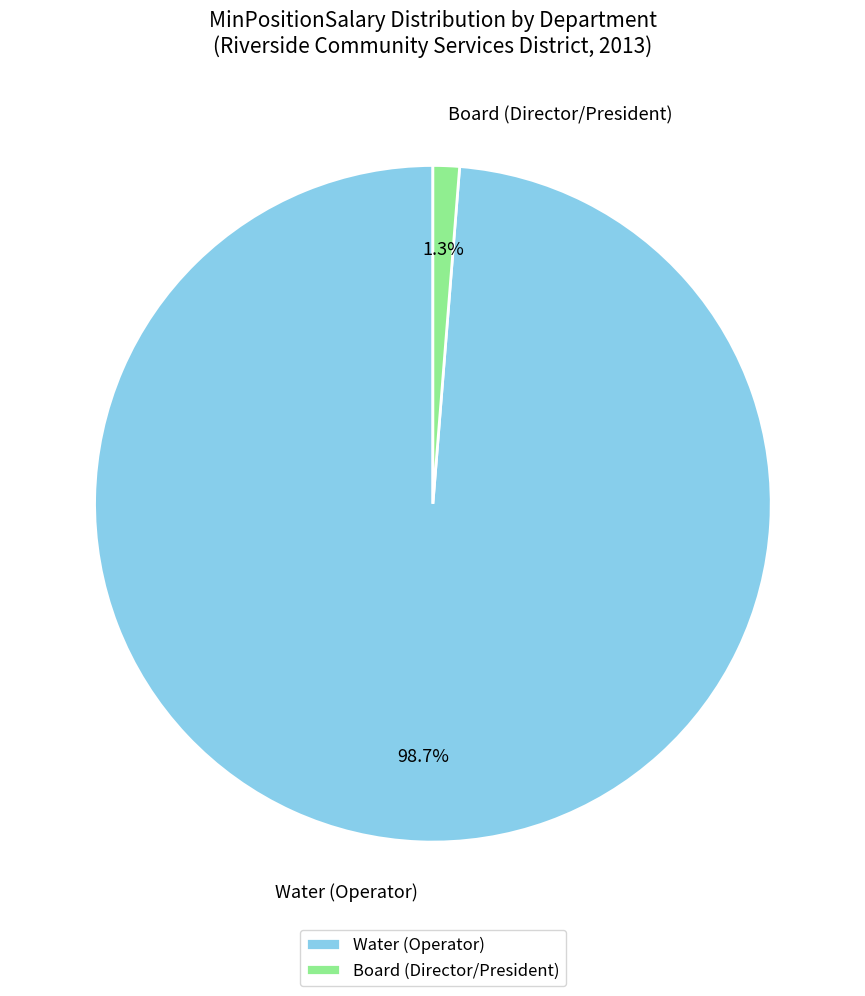

What is the majority slice?

Water